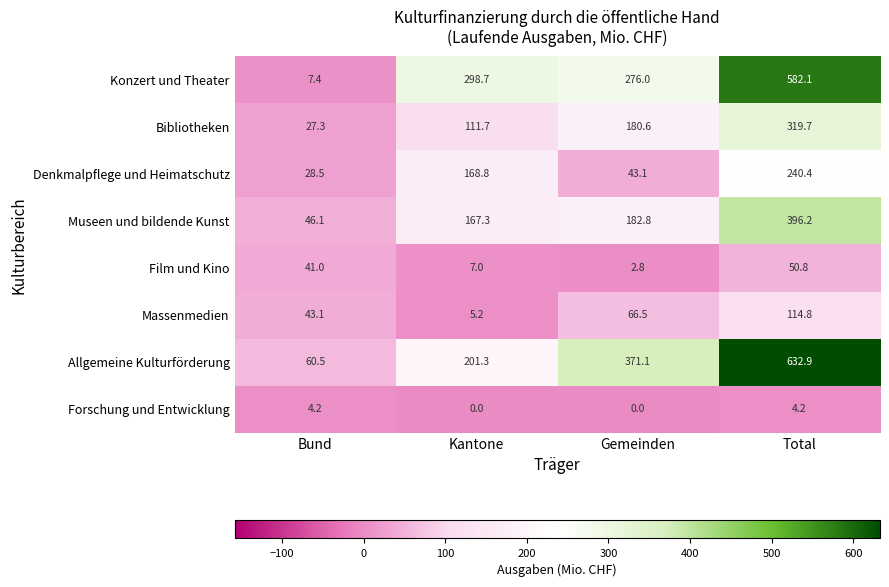

Is it true that Museen und bildende Kunst equals 311.3 at Gemeinden?

False